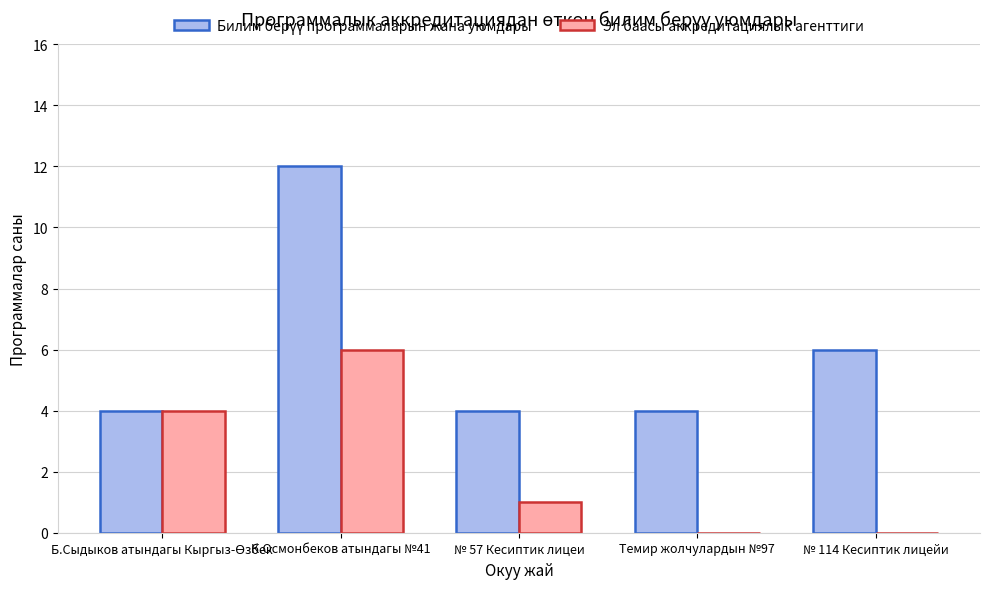

At which category is the sum across all series the highest?

К.Осмонбеков атындагы №41